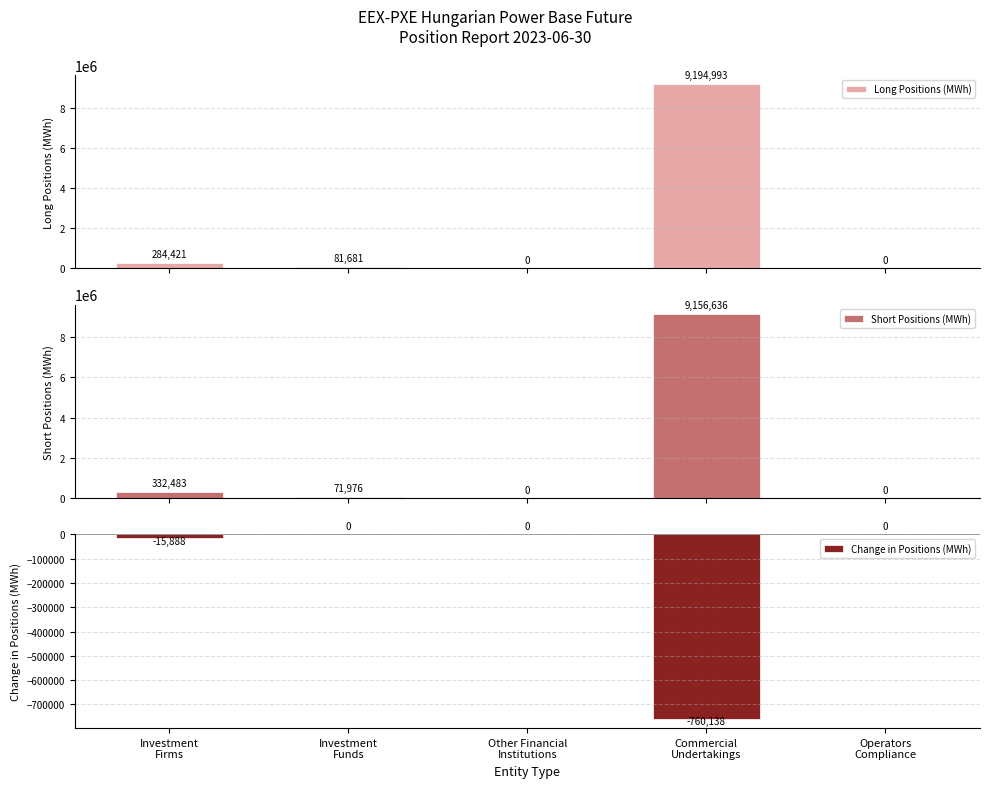

What is the minimum value shown in the chart?

-760138